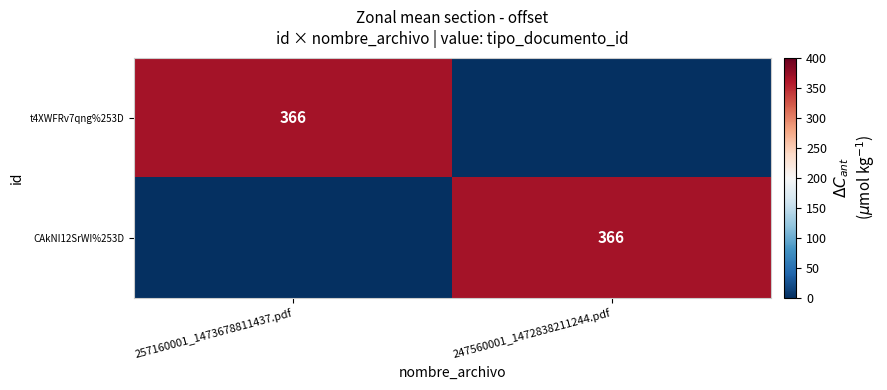

Count the number of categories in the chart.

2